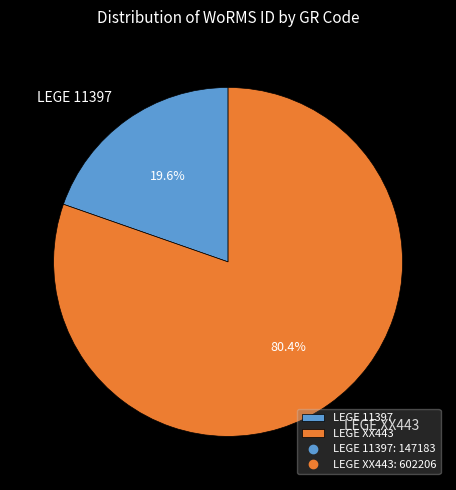

True or false: LEGE XX443 accounts for 66% of the total.

False